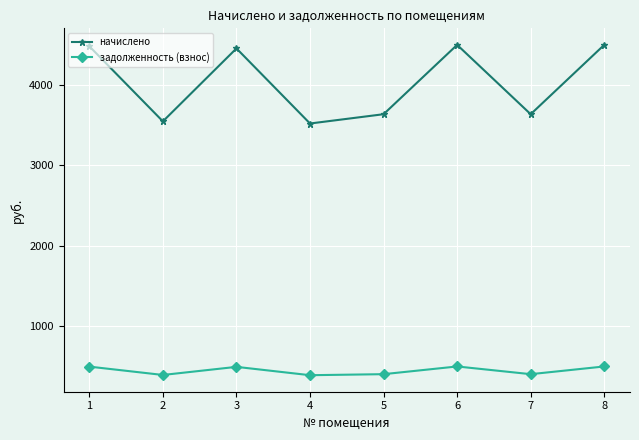

How many data points does each series have?

8